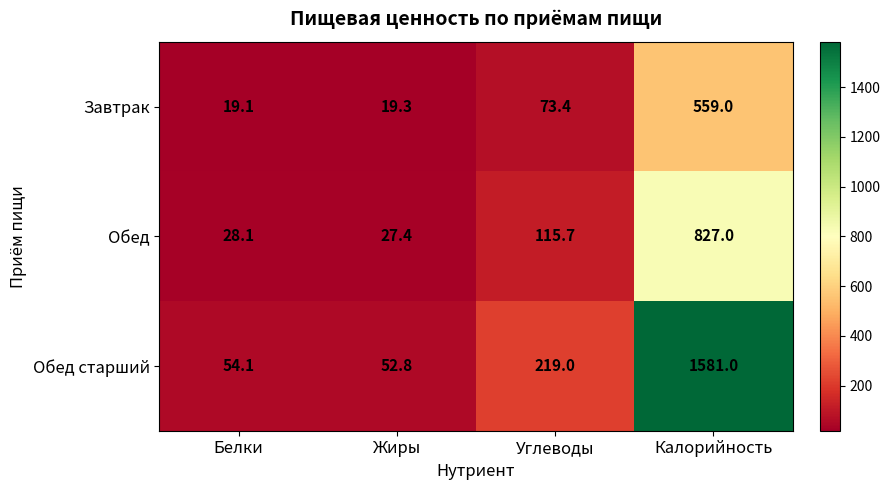

Which series has the widest spread of values?

Обед старший